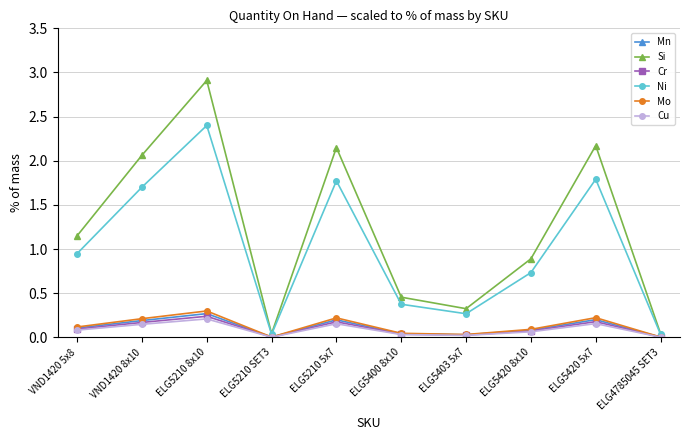

At which category does Mo reach its first local valley?

ELG5210 SET3